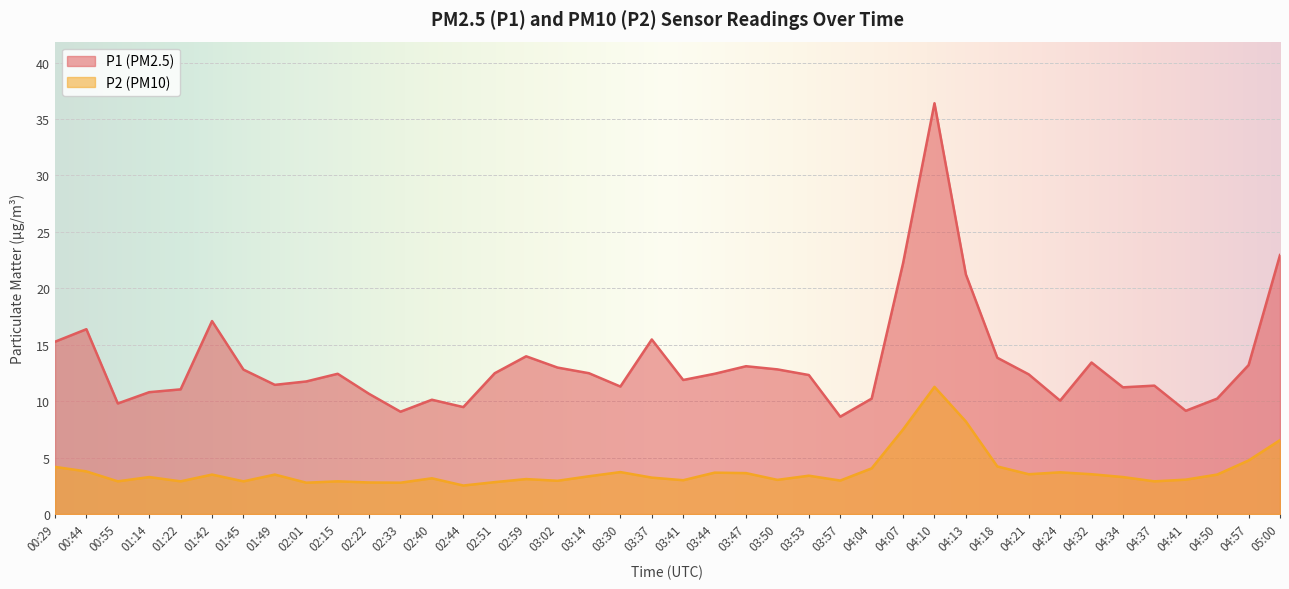

What is the spread (max minus min) of values at 02:44?

7.0